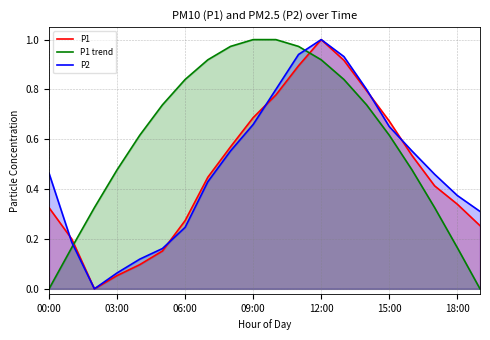

At which label does P1 reach its peak?

12:00